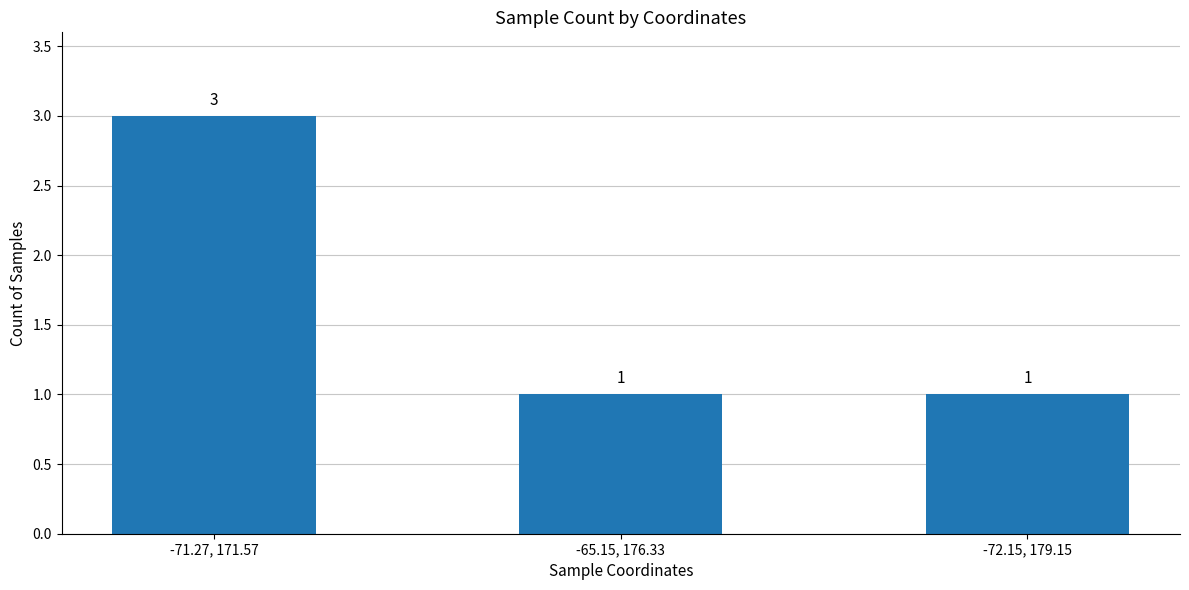

Reading left to right, what are all the values shown in this chart?

-71.27, 171.57=3	-65.15, 176.33=1	-72.15, 179.15=1